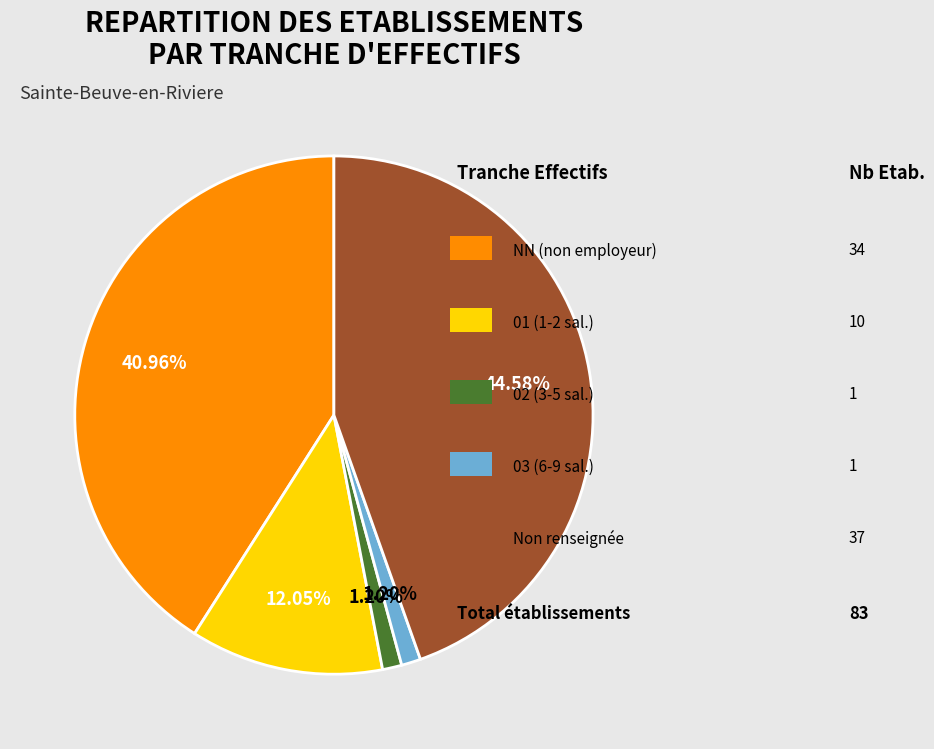

Does any single category account for the majority?

No